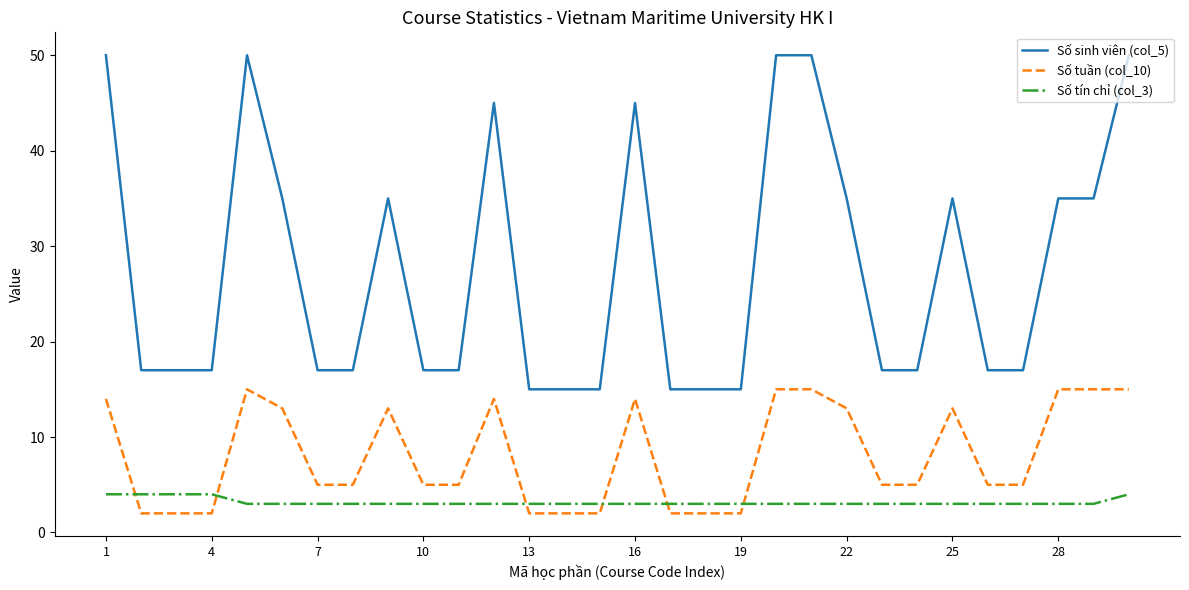

Rank the series by their average value, from highest to lowest.

Số sinh viên (col_5), Số tuần (col_10), Số tín chỉ (col_3)